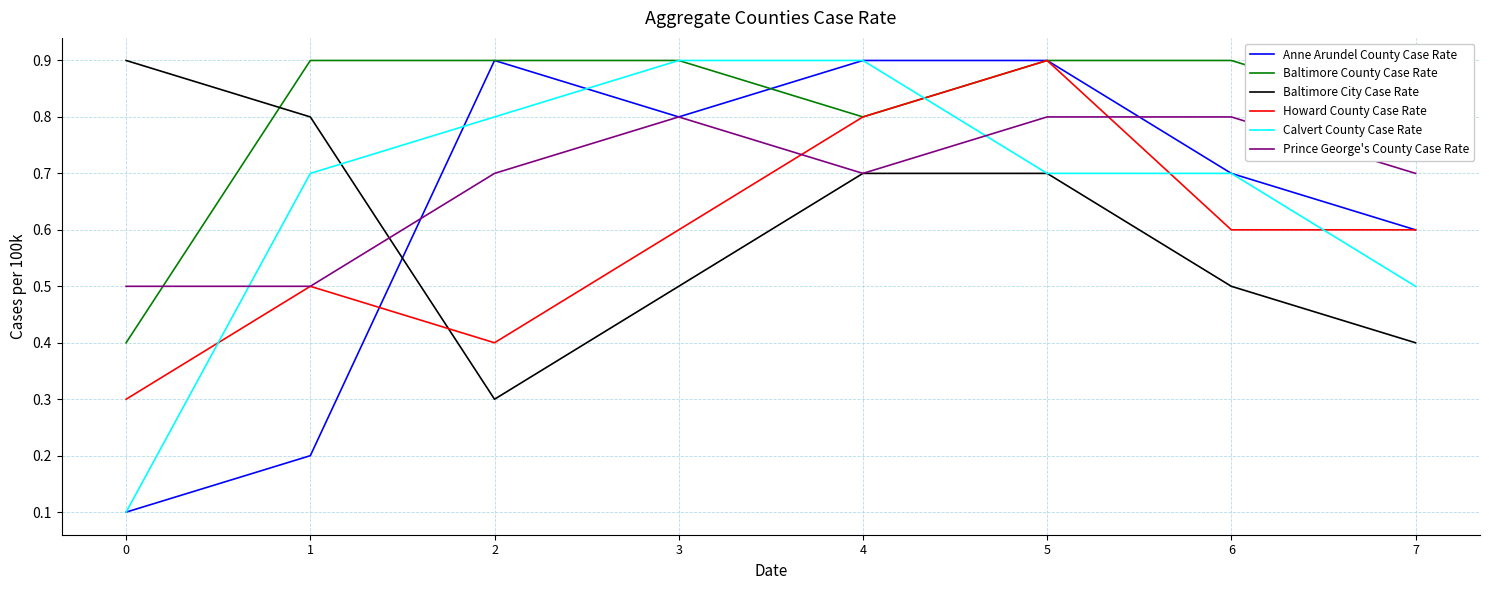

The Baltimore City Case Rate series shows 1.0 at 4. True or false?

False